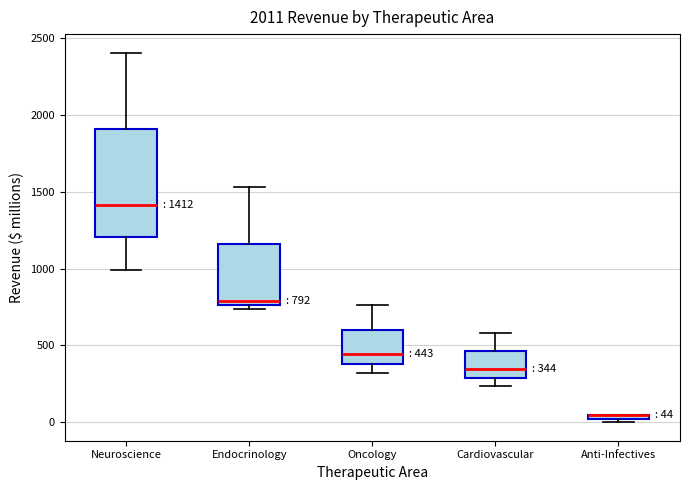

Which box is the tallest, from its lower edge to its upper edge?

Neuroscience